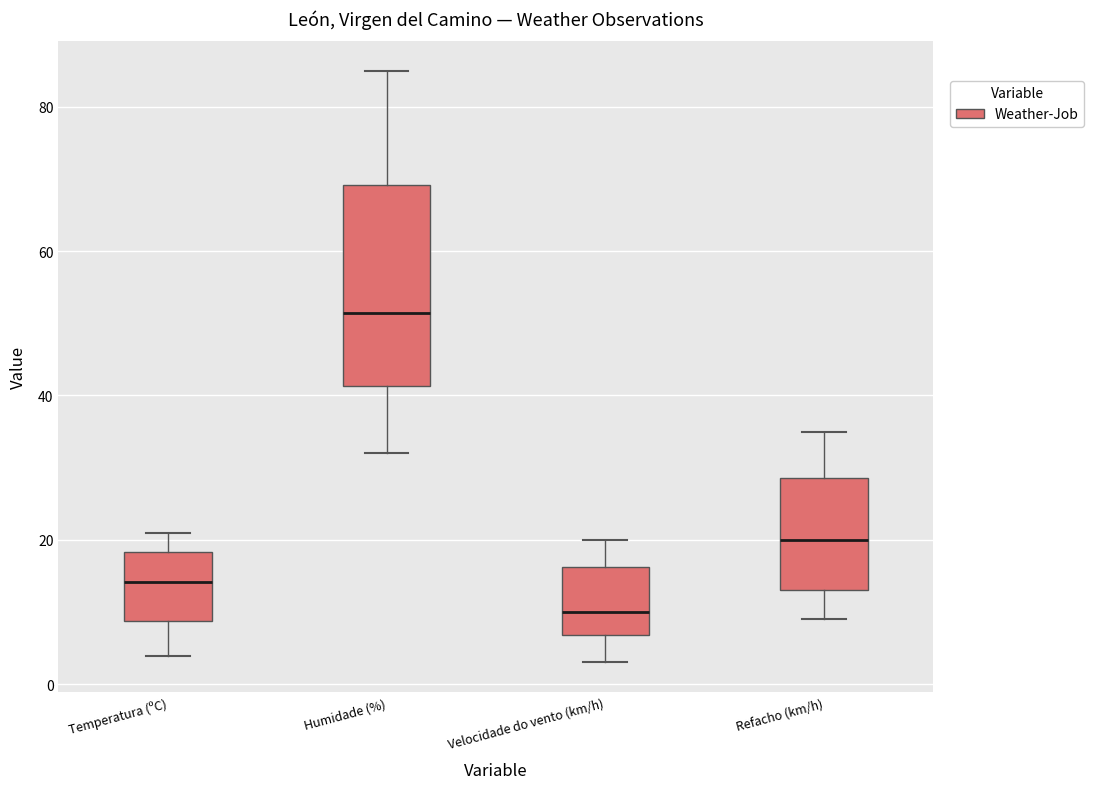

Reading left to right, read every box against the y-axis: the position of its median line, the range the box covers, and the ends of its whiskers. The values are not printed on the chart, so give them approximately, as read against the axis.

Temperatura (ºC): median 14, box 8 to 18, whiskers 4 to 20
Humidade (%): median 52, box 42 to 70, whiskers 32 to 86
Velocidade do vento (km/h): median 10, box 6 to 16, whiskers 4 to 20
Refacho (km/h): median 20, box 14 to 28, whiskers 10 to 36